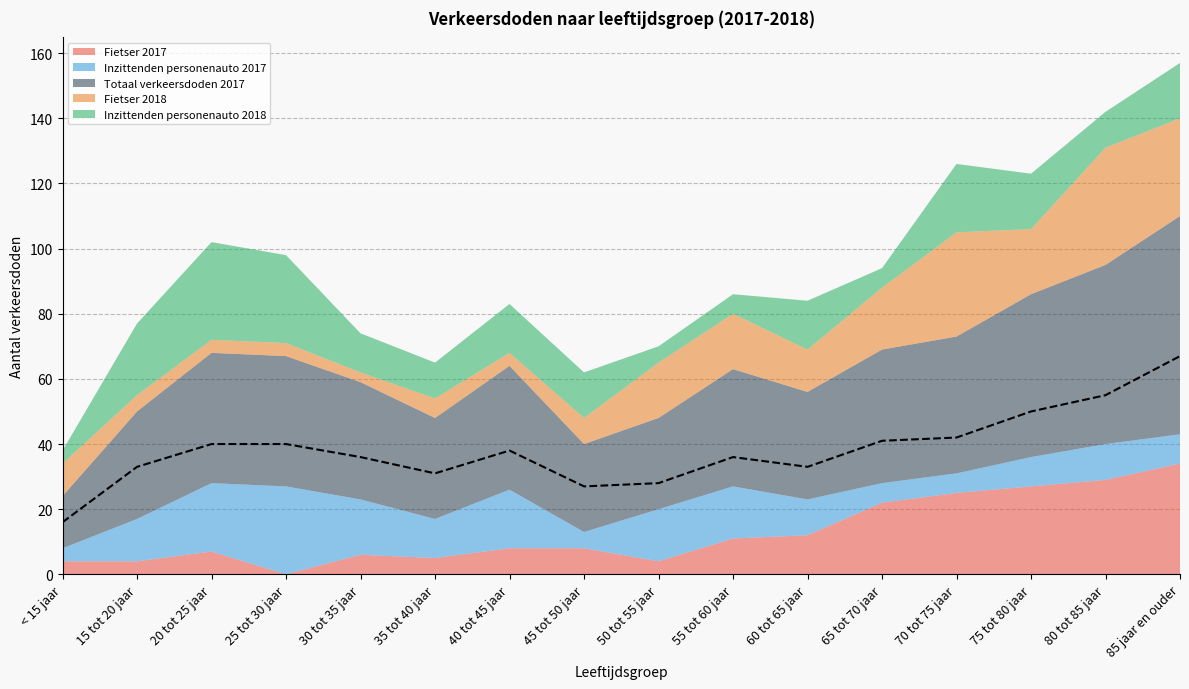

How many values in the Inzittenden personenauto 2018 series exceed 15?

6